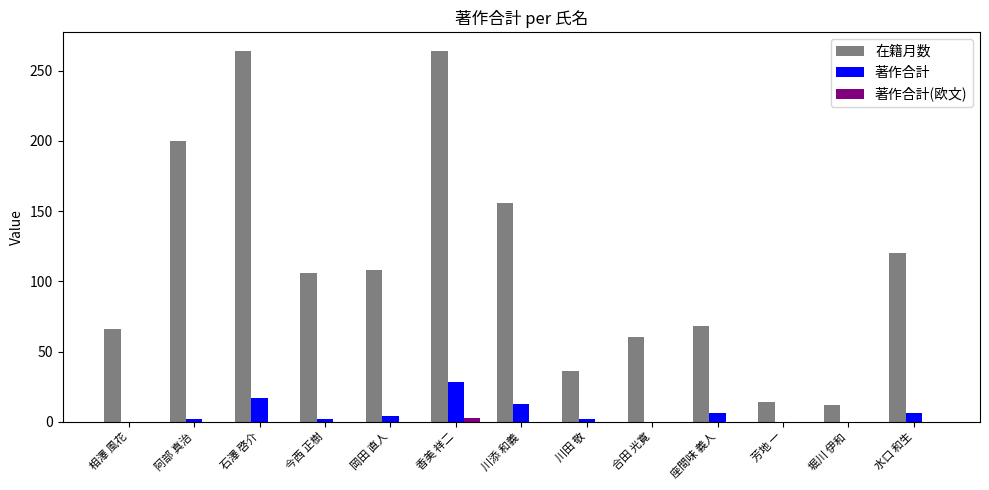

What is the sum of all 著作合計(欧文) values?

3